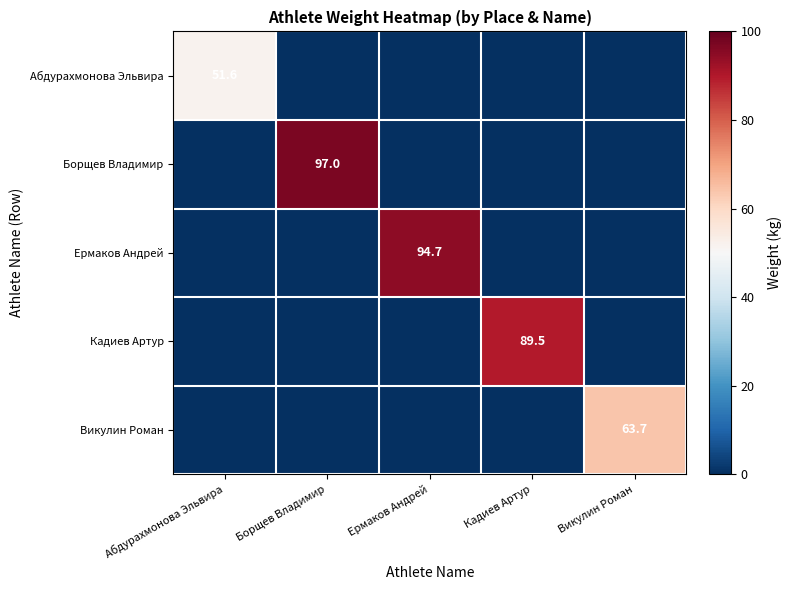

The Борщев Владимир series shows 127.1 at Борщев Владимир. True or false?

False